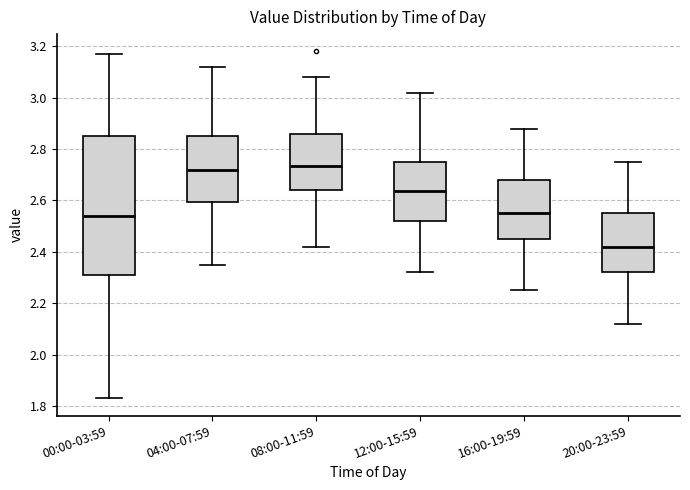

Reading left to right, read every box against the y-axis: the position of its median line, the range the box covers, and the ends of its whiskers. The values are not printed on the chart, so give them approximately, as read against the axis.

00:00-03:59: median 2.54, box 2.32 to 2.86, whiskers 1.84 to 3.18
04:00-07:59: median 2.72, box 2.60 to 2.86, whiskers 2.36 to 3.12
08:00-11:59: median 2.74, box 2.64 to 2.86, whiskers 2.42 to 3.08
12:00-15:59: median 2.64, box 2.52 to 2.76, whiskers 2.32 to 3.02
16:00-19:59: median 2.56, box 2.46 to 2.68, whiskers 2.26 to 2.88
20:00-23:59: median 2.42, box 2.32 to 2.56, whiskers 2.12 to 2.76